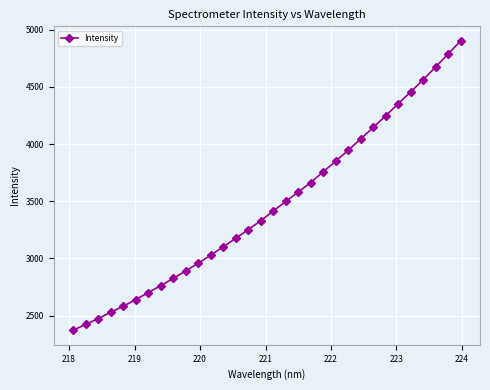

What is the difference between the maximum and minimum values?

2531.0